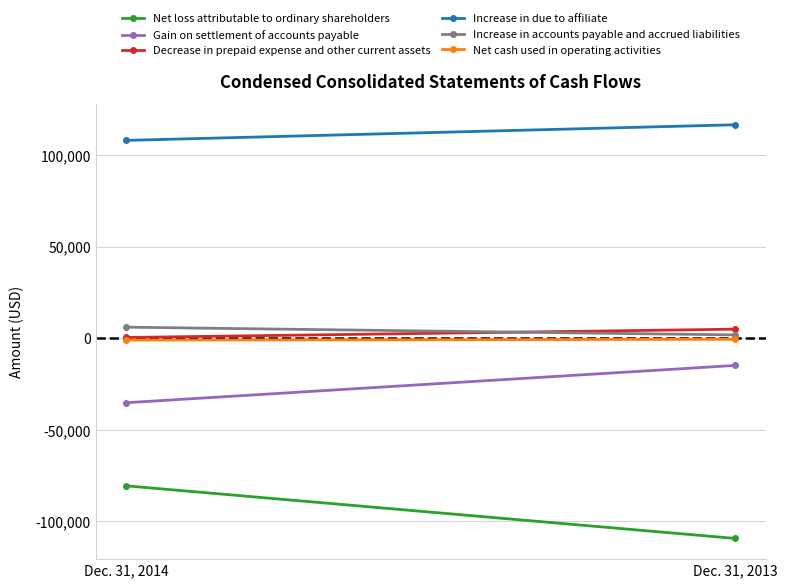

The Net loss attributable to ordinary shareholders series shows -115635 at Dec. 31, 2014. True or false?

False